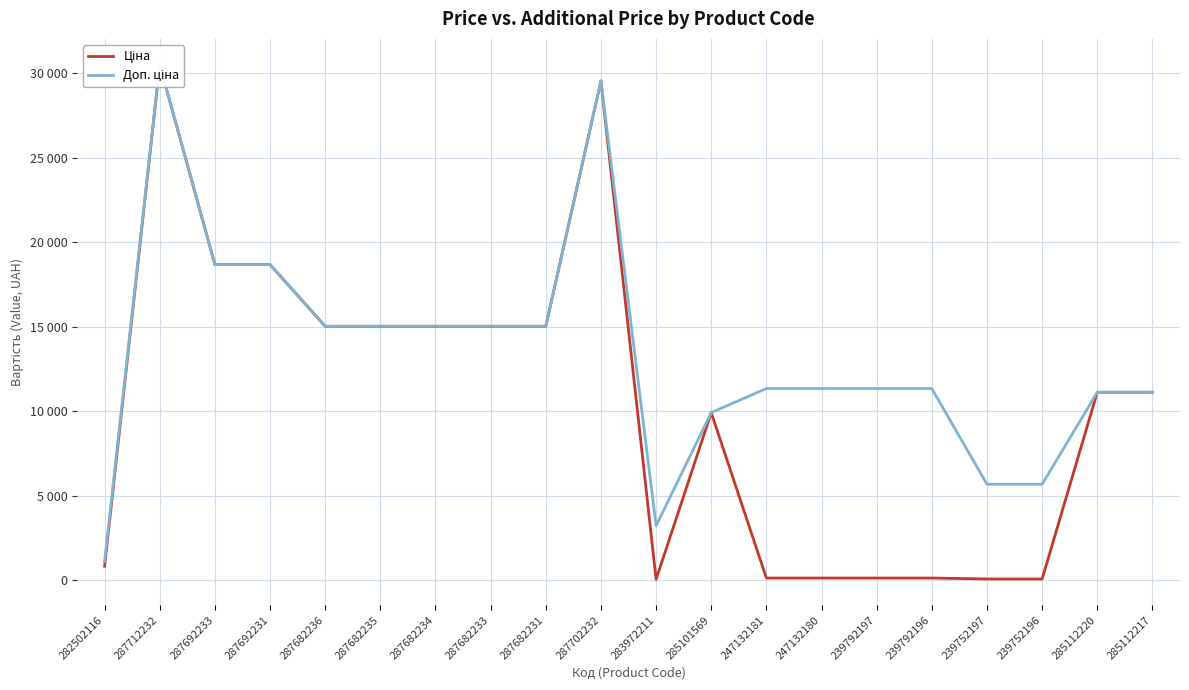

Is the value of Доп. ціна at 287682235 greater than the value of Ціна at 247132181?

Yes